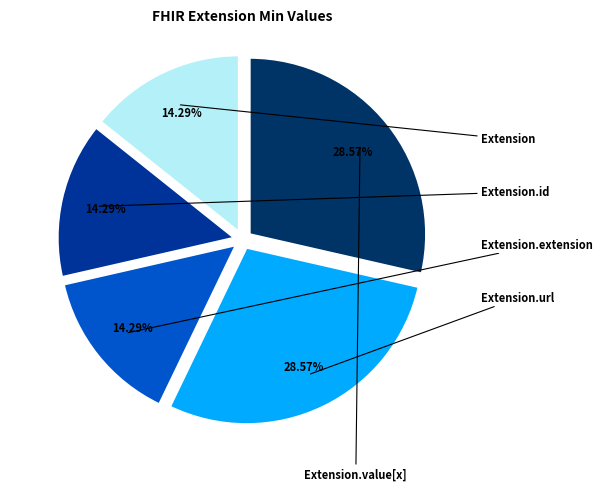

Combined, do Extension.id and Extension account for over 50%?

No